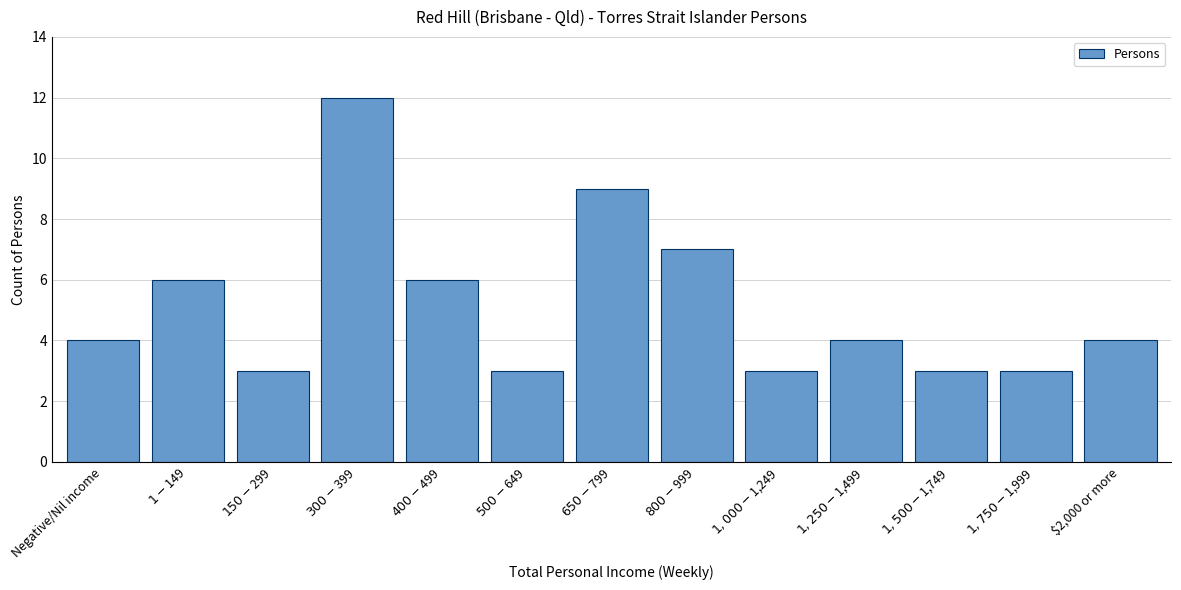

Reading left to right, what are all the values shown in this chart?

4	6	3	12	6	3	9	7	3	4	3	3	4